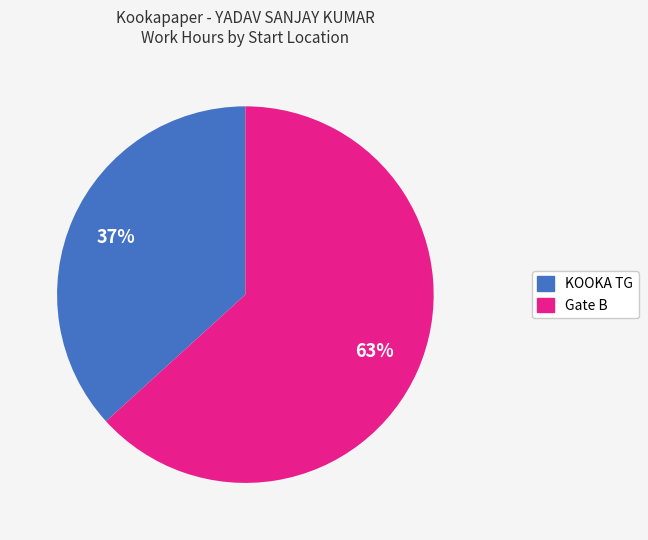

Is there any slice that represents more than half of the pie?

Yes